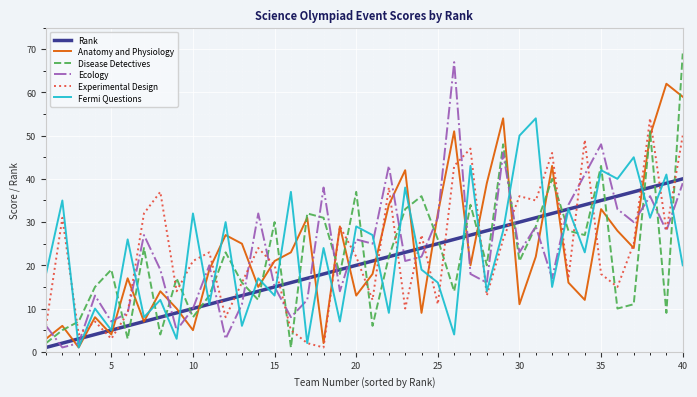

How many categories are shown in the chart?

40